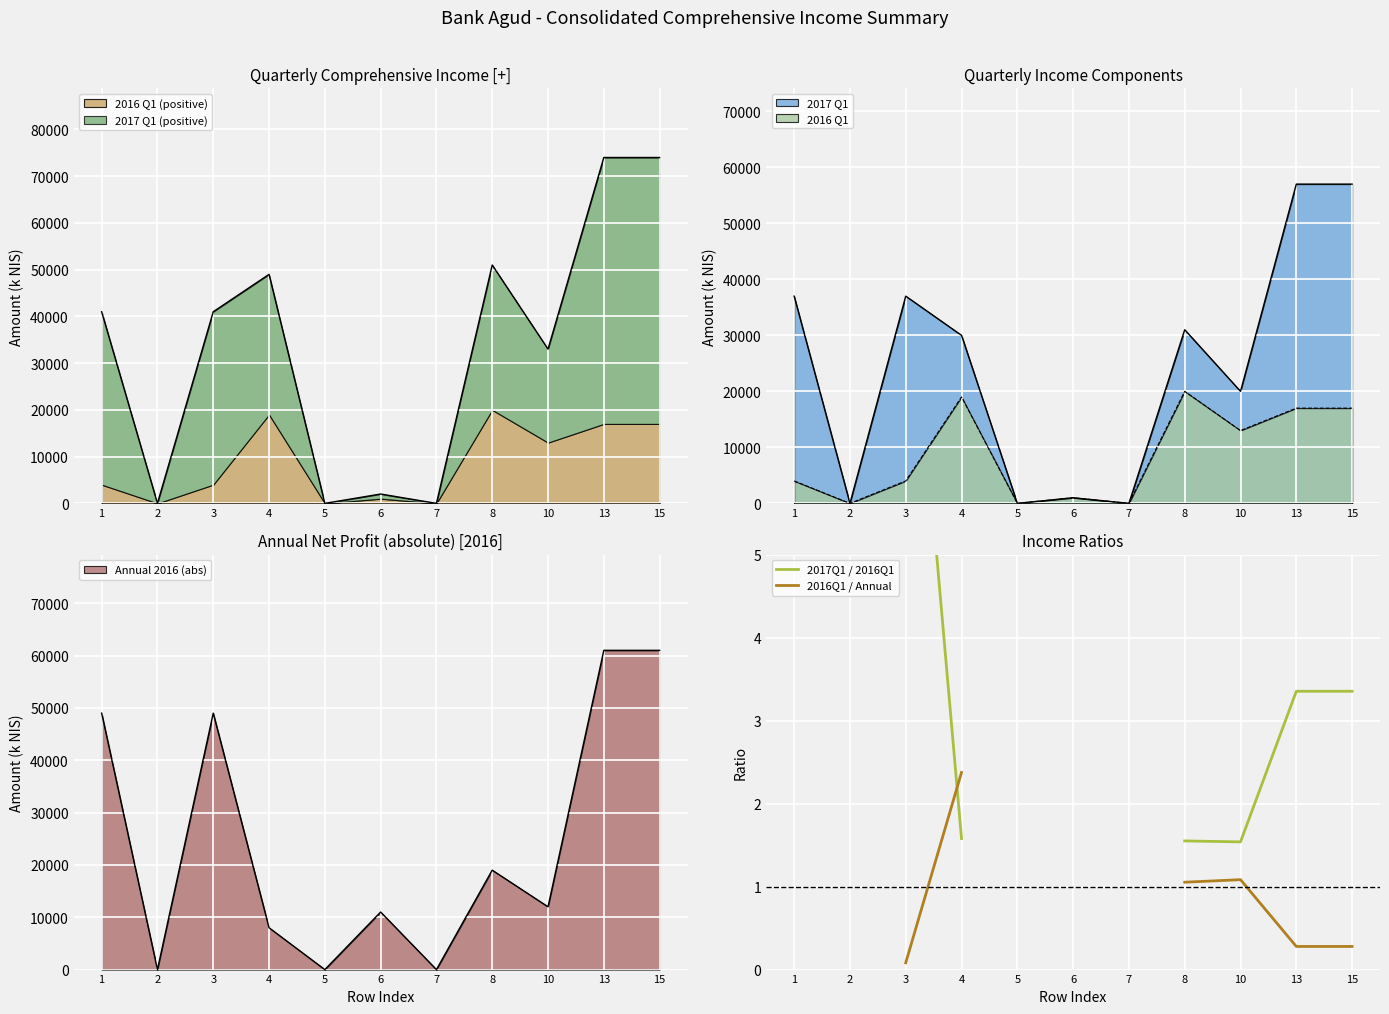

Is it true that 2017Q1 / 2016Q1 equals 1.6 at 8?

True